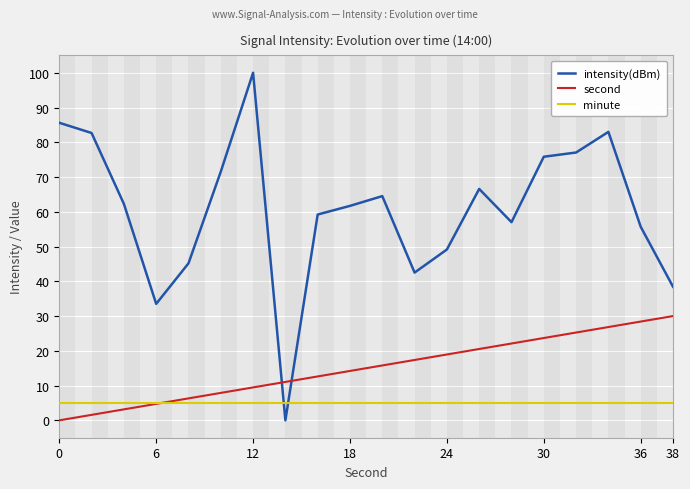

Rank the series by their maximum value, from lowest to highest.

minute, second, intensity(dBm)